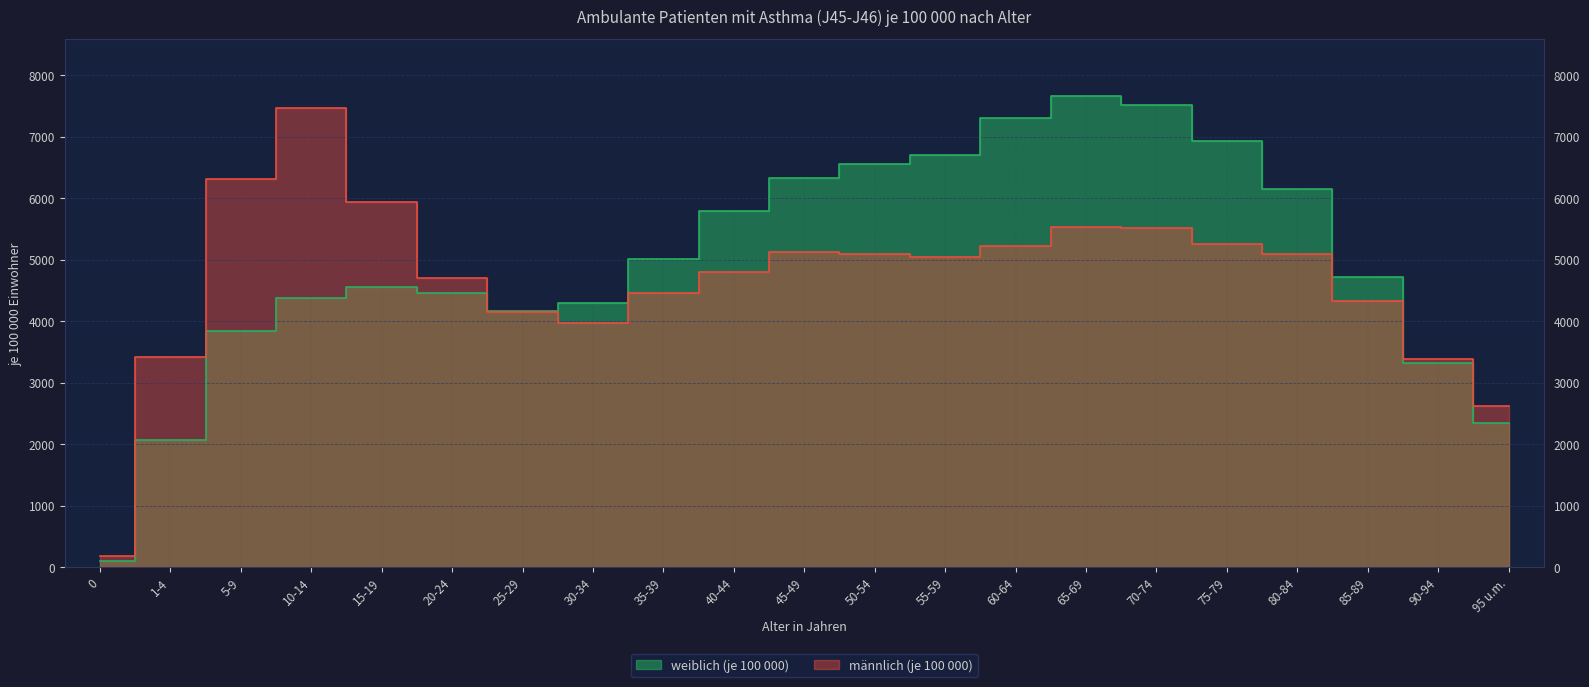

Which series has the largest total across all categories?

weiblich (je 100 000)